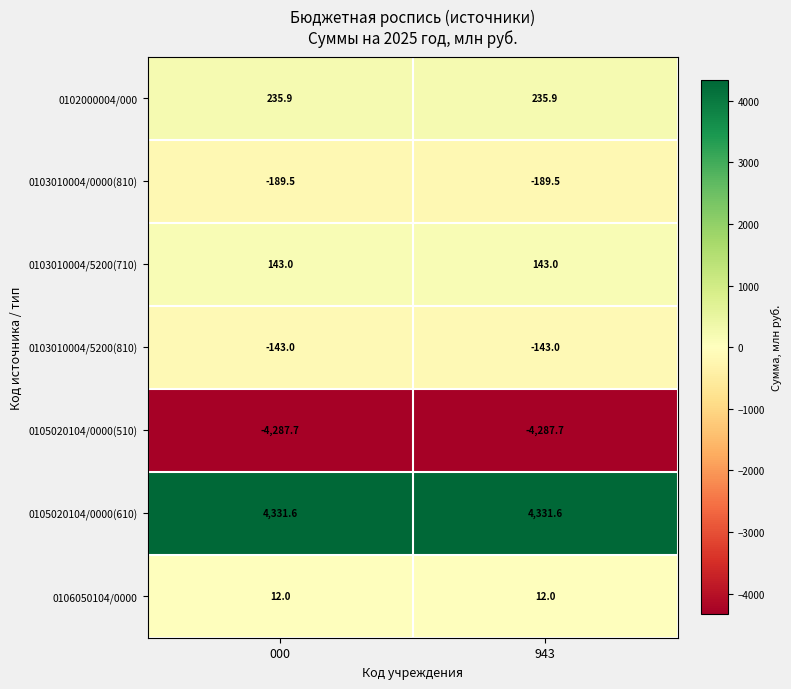

Rank the series by their maximum value, from lowest to highest.

0105020104/0000(510), 0103010004/0000(810), 0103010004/5200(810), 0106050104/0000, 0103010004/5200(710), 0102000004/000, 0105020104/0000(610)